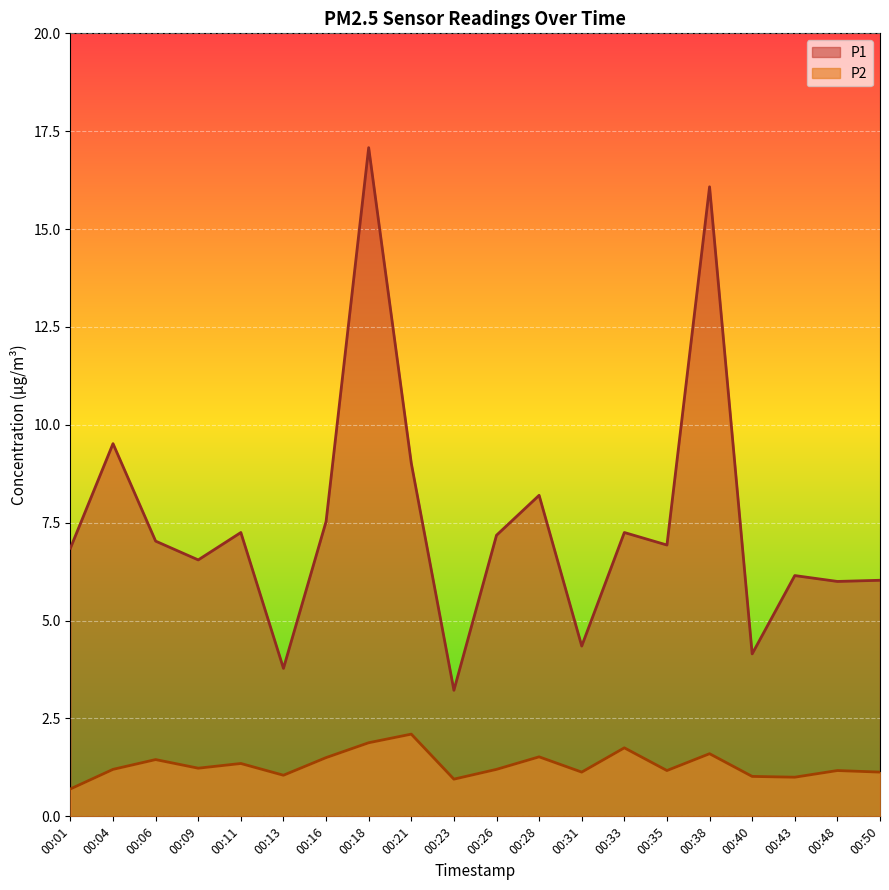

Does the chart display data point markers on the line(s)?

No